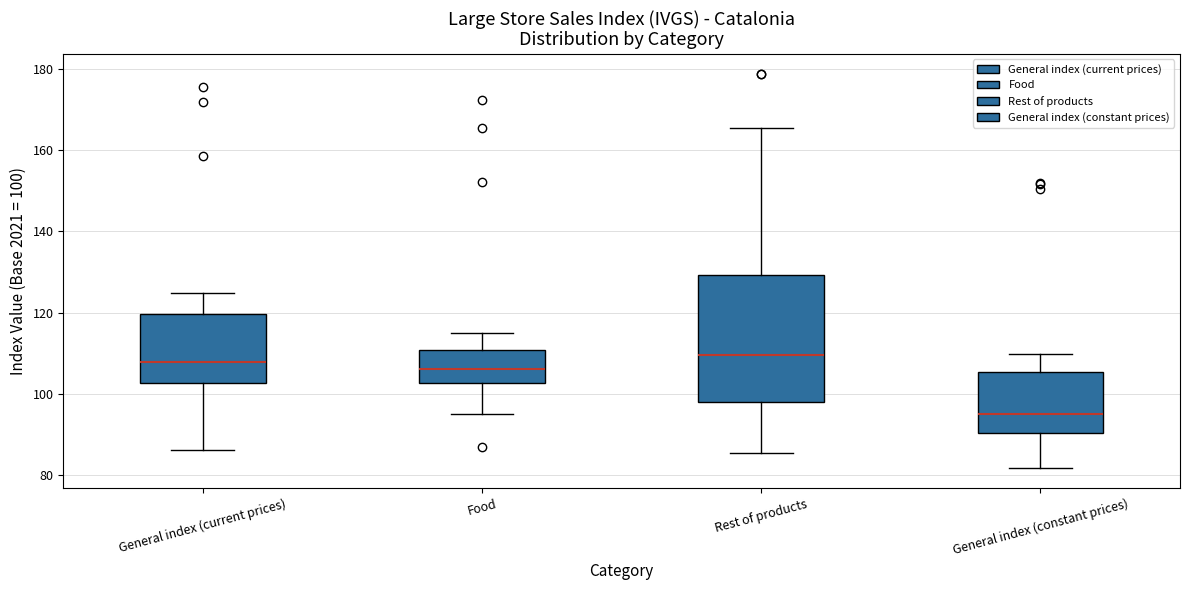

Where is the lower edge of the box for General index (current prices) on the y-axis? The values are not printed on the chart, so give them approximately, as read against the axis.

102